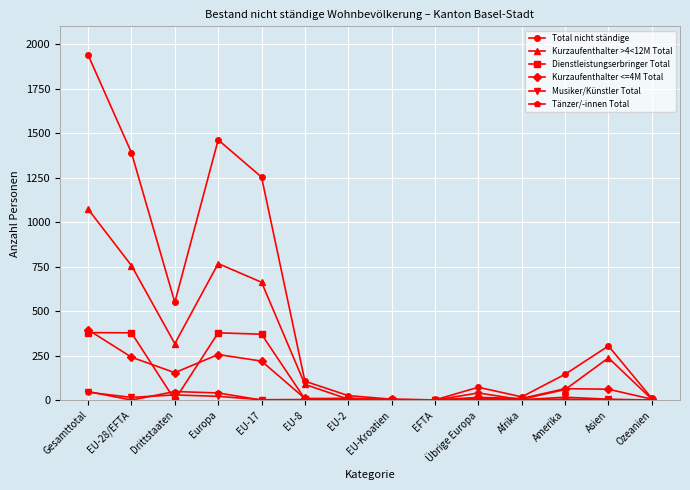

True or false: Dienstleistungserbringer Total has more than 0 interior local peaks.

True